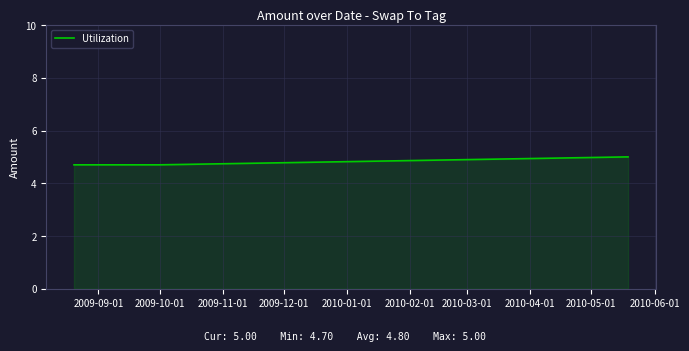

What is the greatest value displayed?

5.0